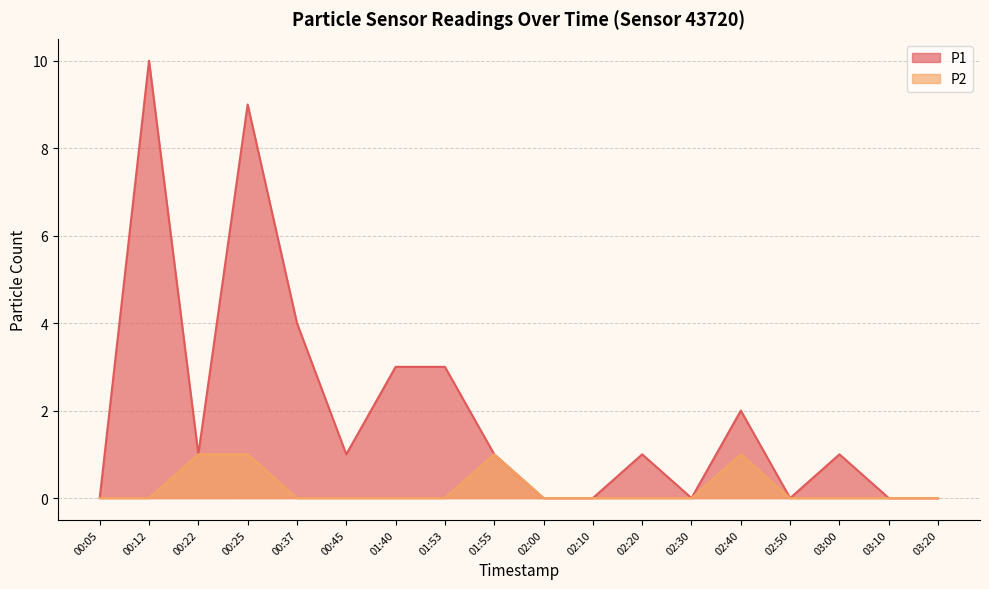

Is it true that P2 equals 0 at 02:00?

True